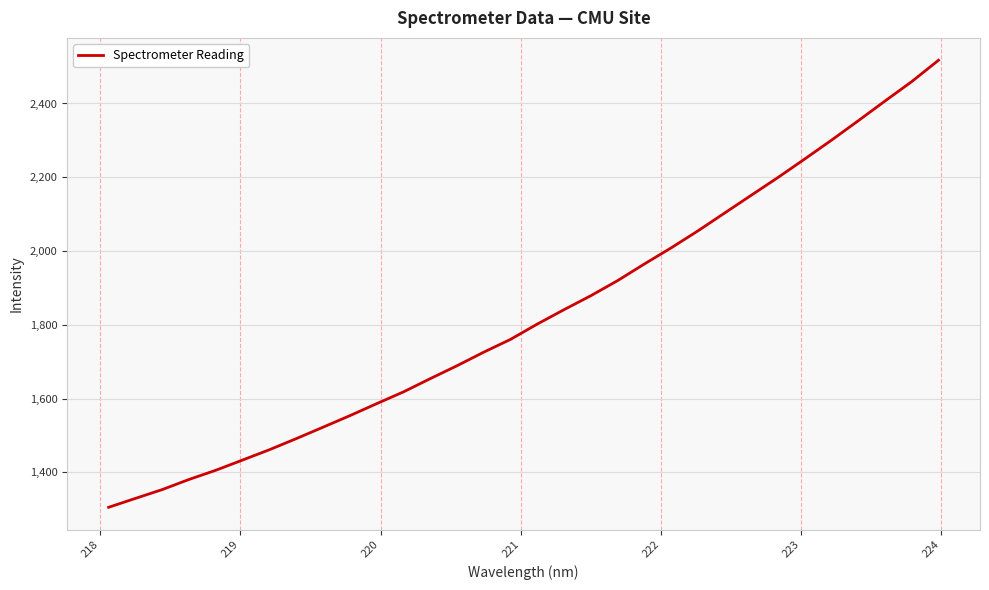

What is the difference between the maximum and minimum values?

1212.0